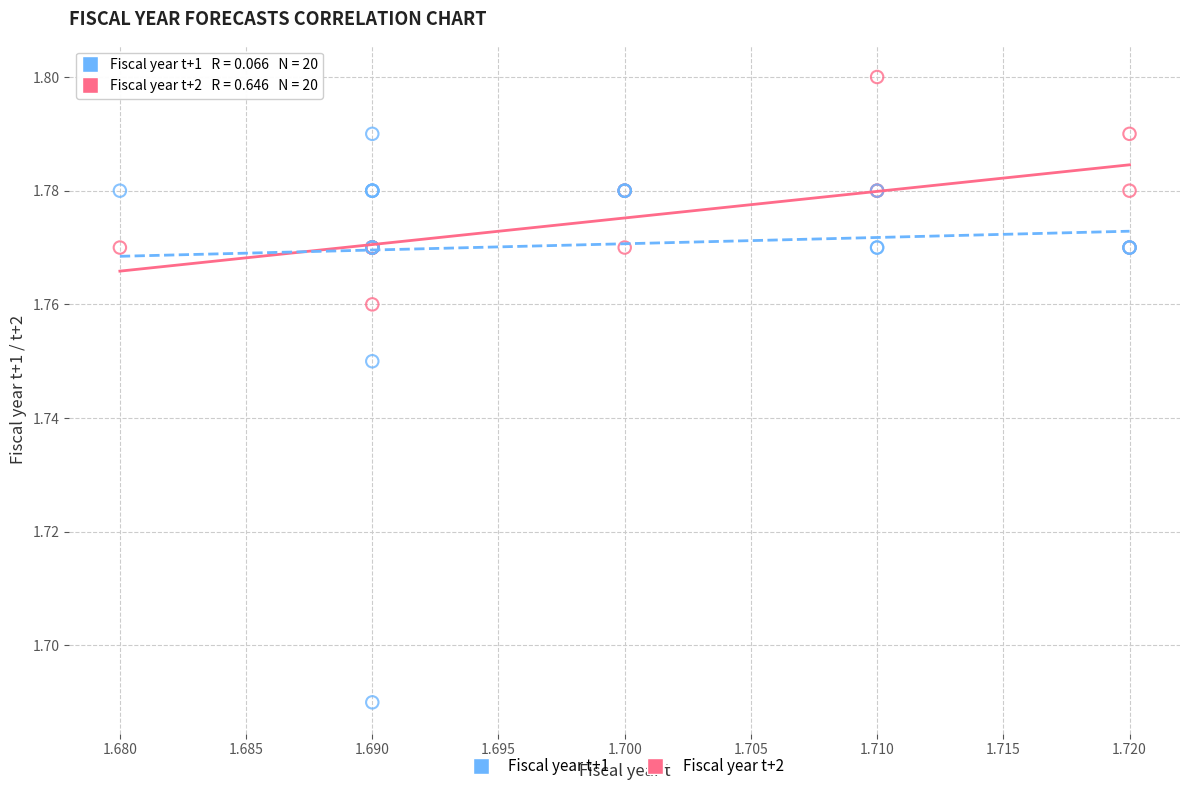

Which series has the widest spread of Y values?

Fiscal year t+2